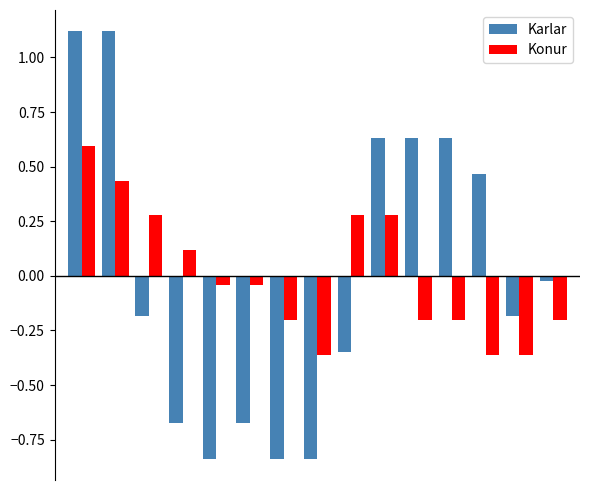

How many values in the Konur series are below 0?

9